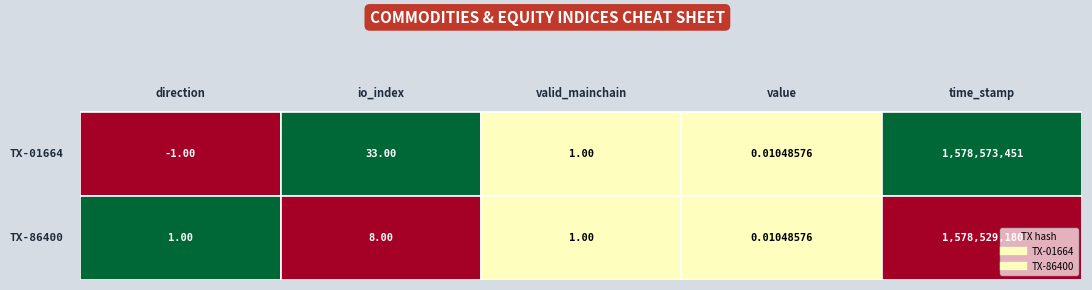

What is the difference between the second highest and second lowest values in the TX-01664 series?

33.0